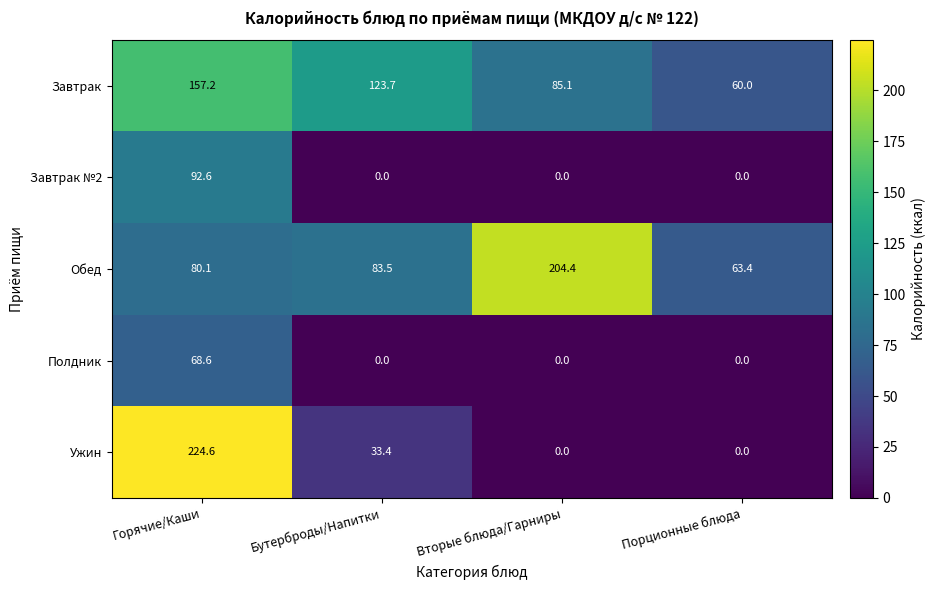

Which series changed the most between Бутерброды/Напитки and Вторые блюда/Гарниры?

Обед